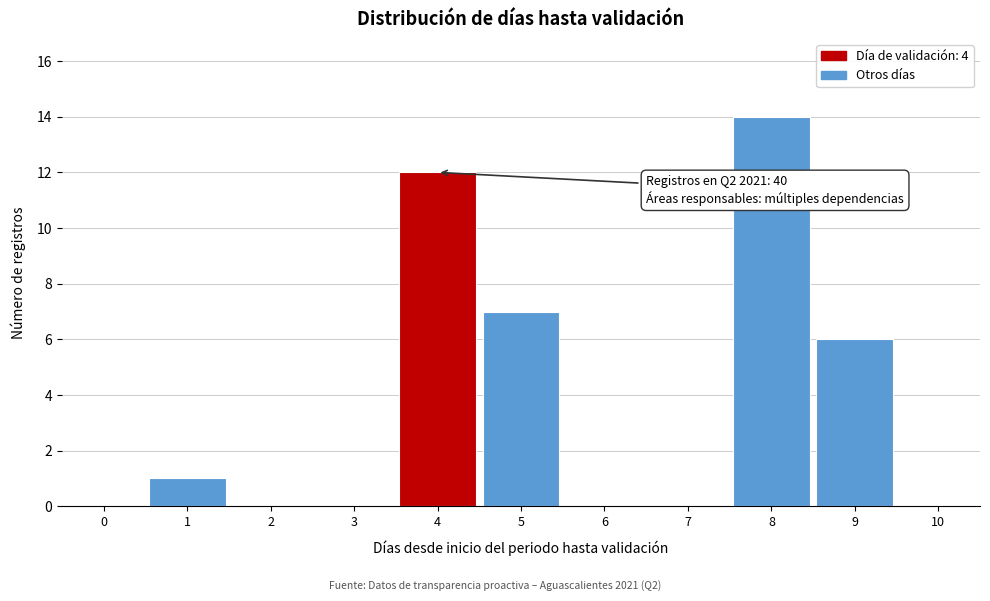

Reading left to right, what are all the values shown in this chart?

0=0	1=1	2=0	3=0	4=12	5=7	6=0	7=0	8=14	9=6	10=0